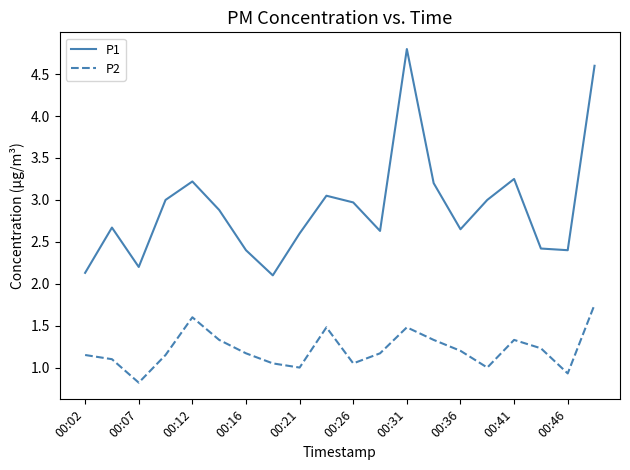

Which series has the largest total across all categories?

P1